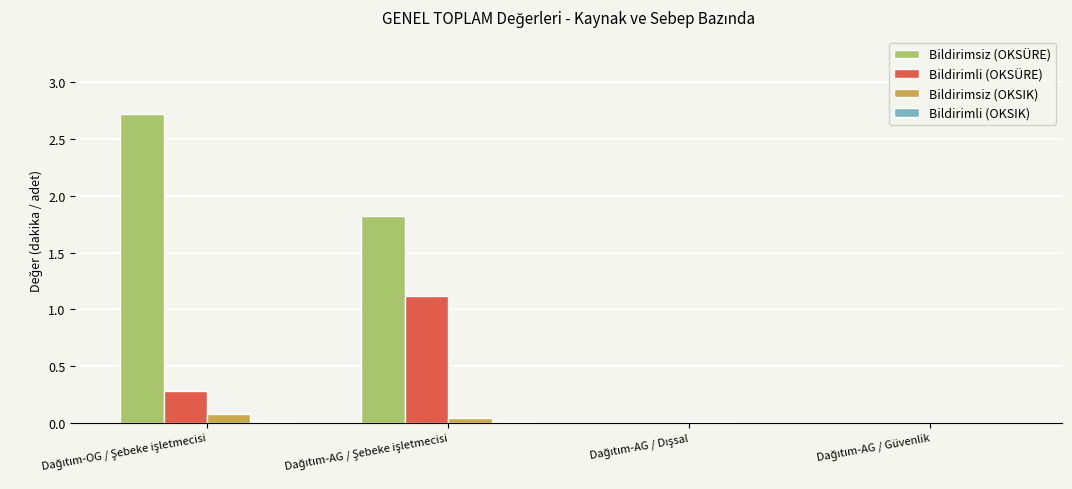

Count the number of categories in the chart.

4